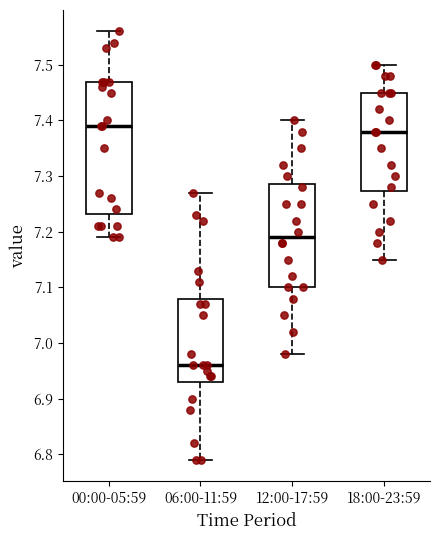

Reading left to right, transcribe this box plot: for each box, give where its median line is, the range the box spans, and where its two whiskers end, as read against the y-axis. The values are not printed on the chart, so give them approximately, as read against the axis.

00:00-05:59: median 7.39, box 7.23 to 7.47, whiskers 7.19 to 7.56
06:00-11:59: median 6.96, box 6.93 to 7.08, whiskers 6.79 to 7.27
12:00-17:59: median 7.19, box 7.10 to 7.29, whiskers 6.98 to 7.40
18:00-23:59: median 7.38, box 7.27 to 7.45, whiskers 7.15 to 7.50